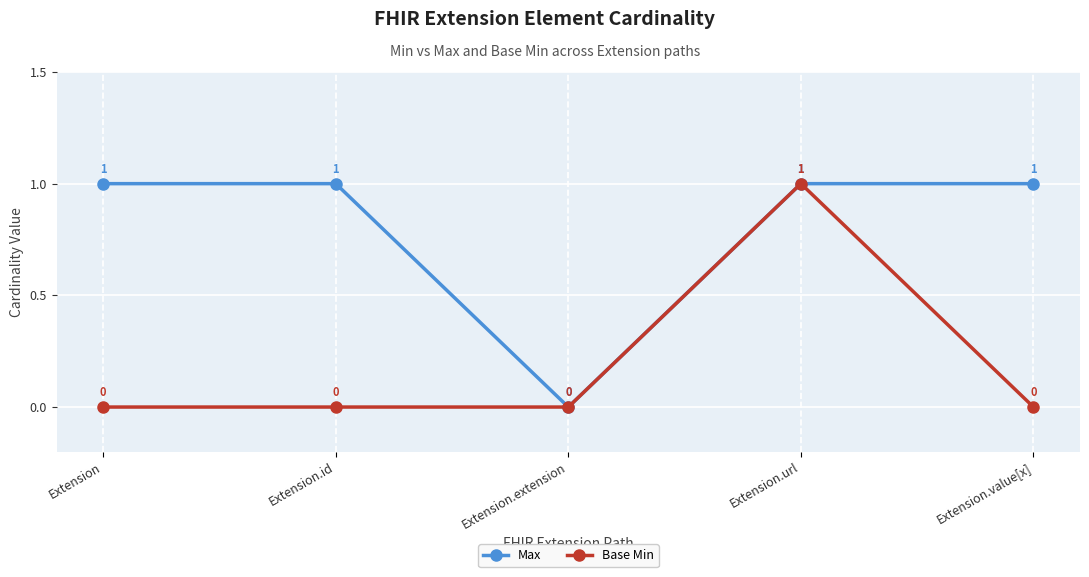

True or false: Max has more than 2 points higher than both neighbors.

False